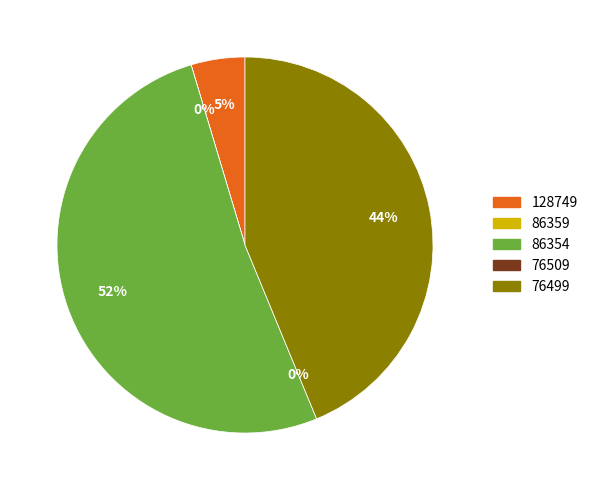

To the nearest percent, what is the average slice percentage?

20%